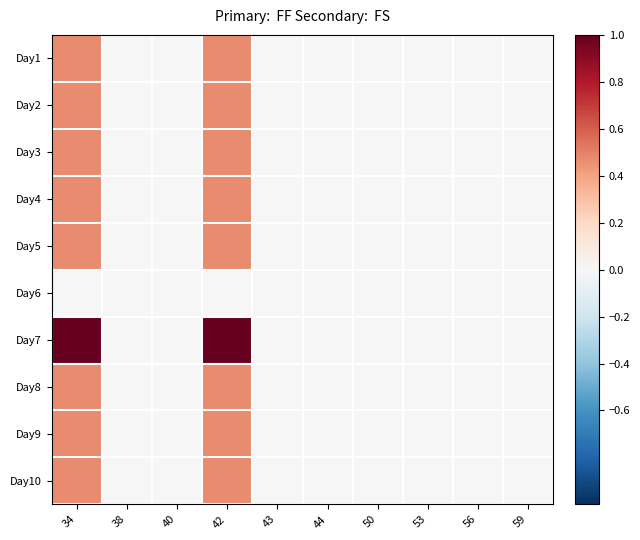

Reading left to right, list all the values displayed in this chart.

Day1: 34=0.5	38=0.0	40=0.0	42=0.5	43=0.0	44=0.0	50=0.0	53=0.0	56=0.0	59=0.0
Day2: 34=0.5	38=0.0	40=0.0	42=0.5	43=0.0	44=0.0	50=0.0	53=0.0	56=0.0	59=0.0
Day3: 34=0.5	38=0.0	40=0.0	42=0.5	43=0.0	44=0.0	50=0.0	53=0.0	56=0.0	59=0.0
Day4: 34=0.5	38=0.0	40=0.0	42=0.5	43=0.0	44=0.0	50=0.0	53=0.0	56=0.0	59=0.0
Day5: 34=0.5	38=0.0	40=0.0	42=0.5	43=0.0	44=0.0	50=0.0	53=0.0	56=0.0	59=0.0
Day6: 34=0.0	38=0.0	40=0.0	42=0.0	43=0.0	44=0.0	50=0.0	53=0.0	56=0.0	59=0.0
Day7: 34=1.0	38=0.0	40=0.0	42=1.0	43=0.0	44=0.0	50=0.0	53=0.0	56=0.0	59=0.0
Day8: 34=0.5	38=0.0	40=0.0	42=0.5	43=0.0	44=0.0	50=0.0	53=0.0	56=0.0	59=0.0
Day9: 34=0.5	38=0.0	40=0.0	42=0.5	43=0.0	44=0.0	50=0.0	53=0.0	56=0.0	59=0.0
Day10: 34=0.5	38=0.0	40=0.0	42=0.5	43=0.0	44=0.0	50=0.0	53=0.0	56=0.0	59=0.0